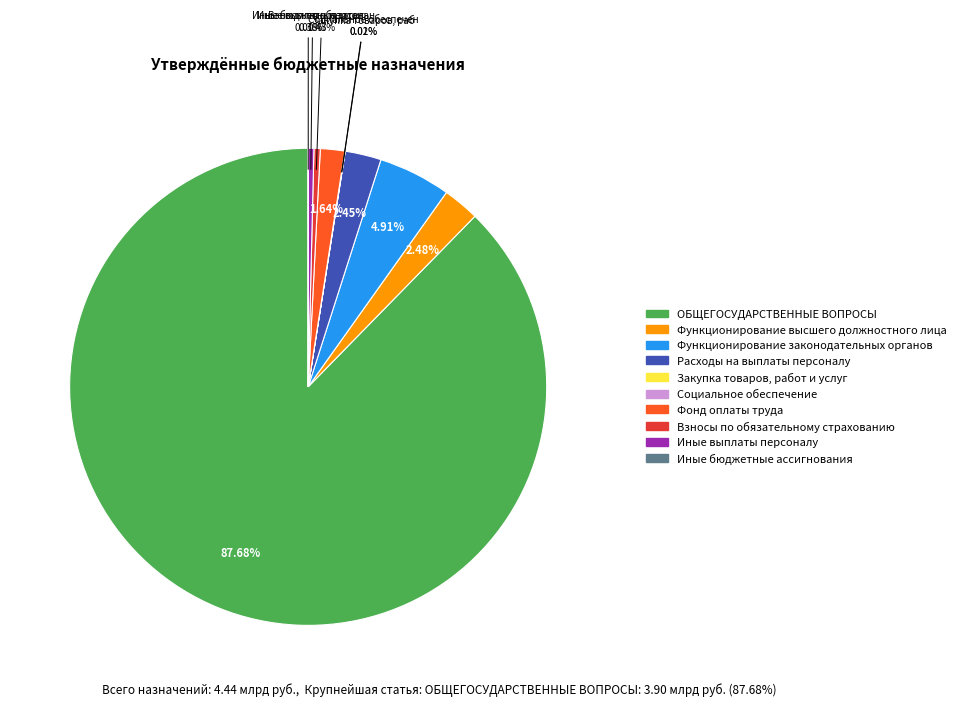

Is there any slice that represents more than half of the pie?

Yes